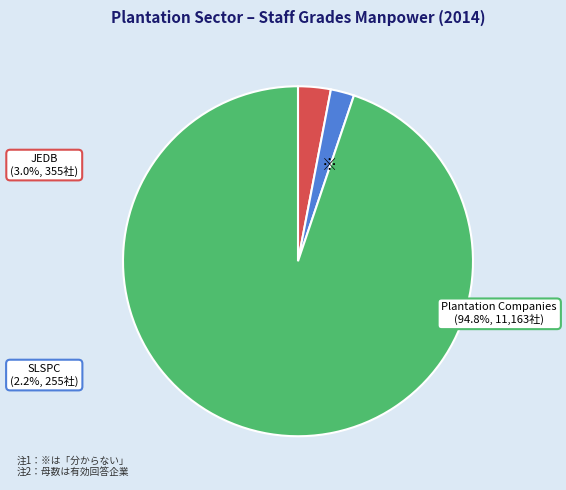

Count the number of slices in the pie.

3